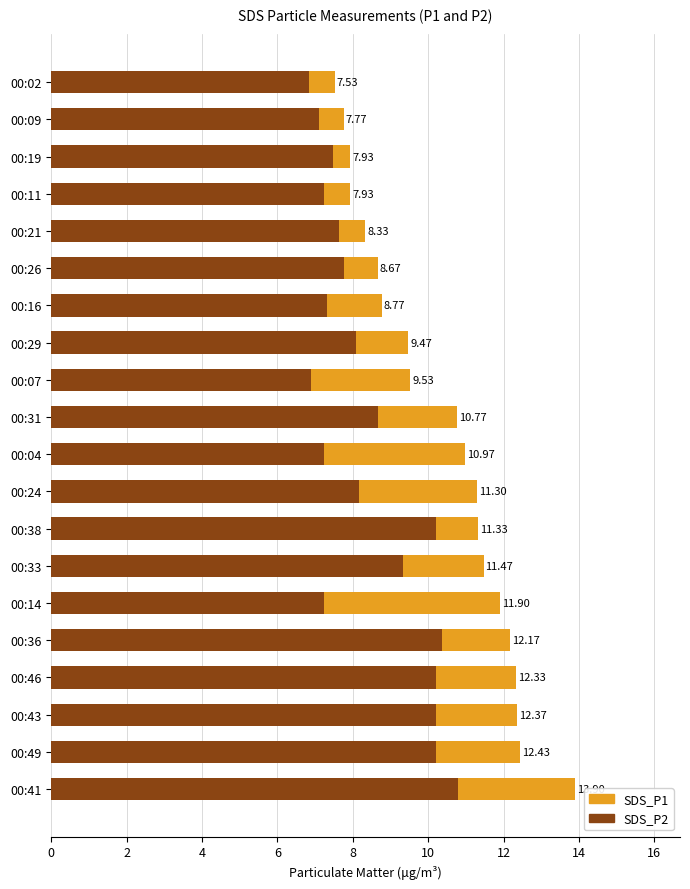

What is the difference between the highest and lowest values at 00:33?

2.1